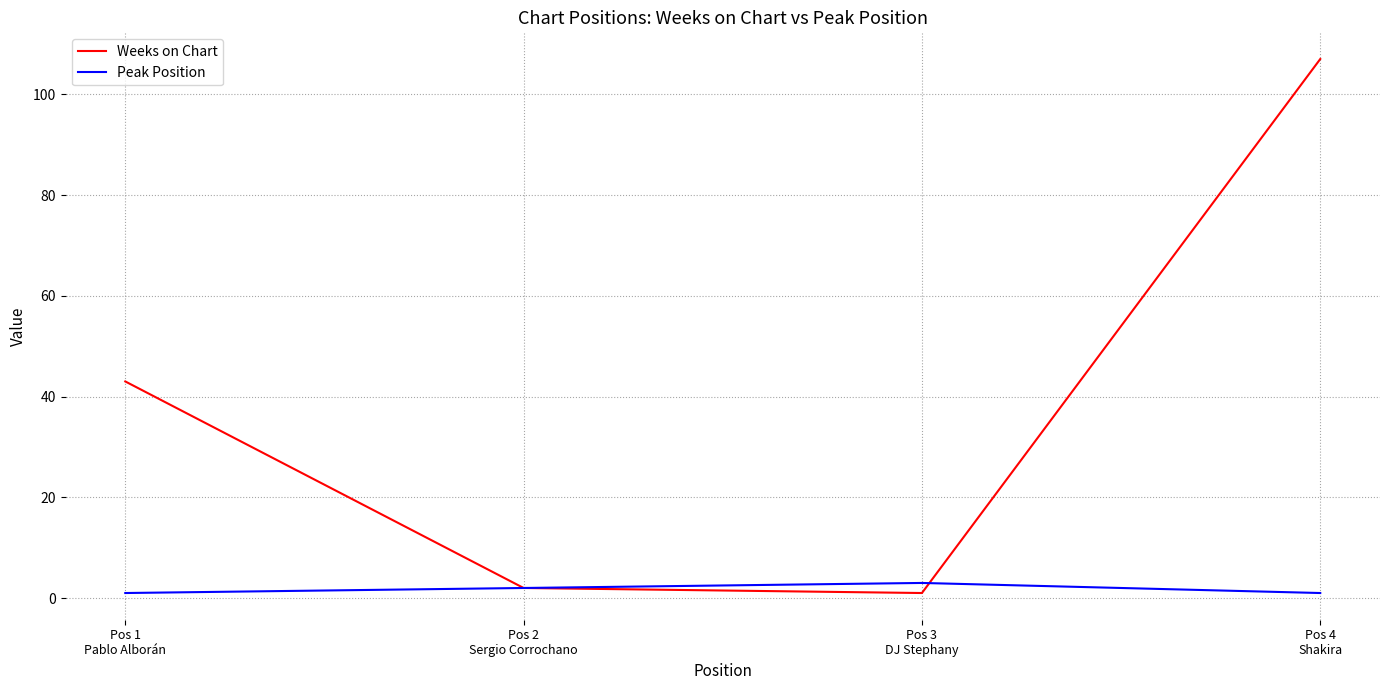

Which series has the widest spread of values?

Weeks on Chart